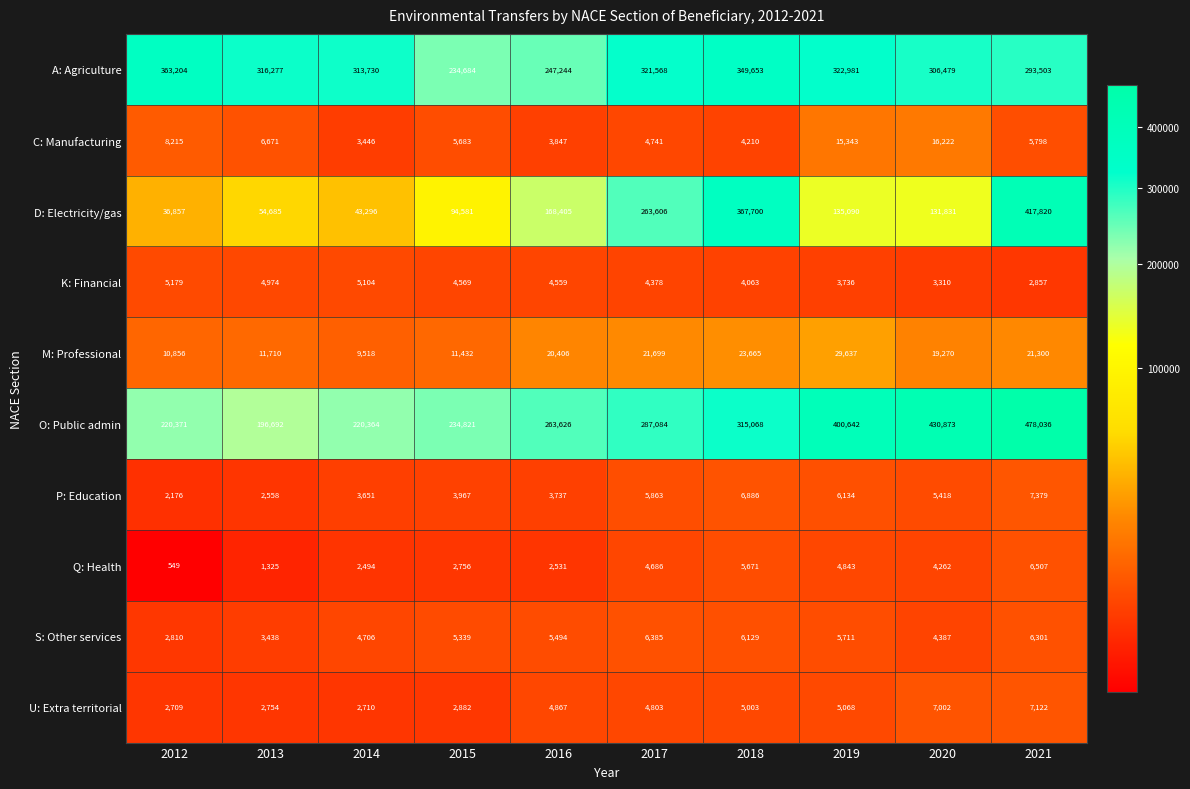

At 2016, list the series in order from largest to smallest.

O: Public admin, A: Agriculture, D: Electricity/gas, M: Professional, S: Other services, U: Extra territorial, K: Financial, C: Manufacturing, P: Education, Q: Health